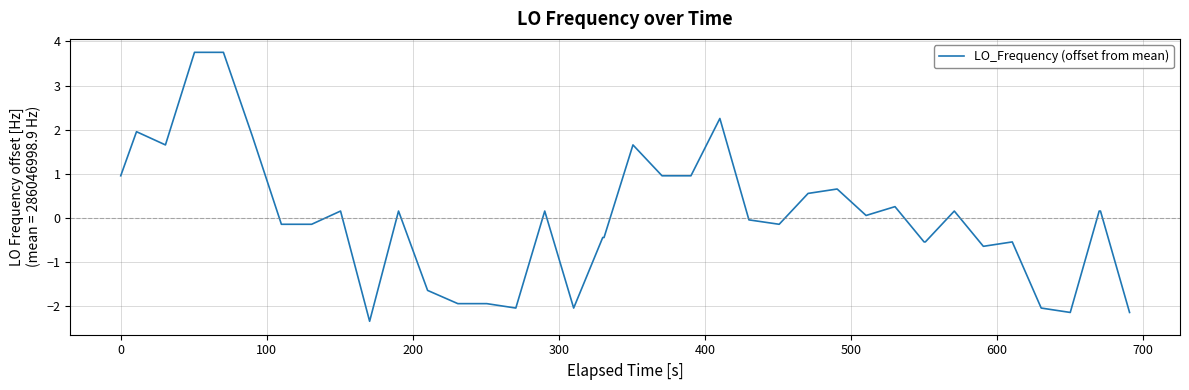

What is the minimum value shown in the chart?

-2.3